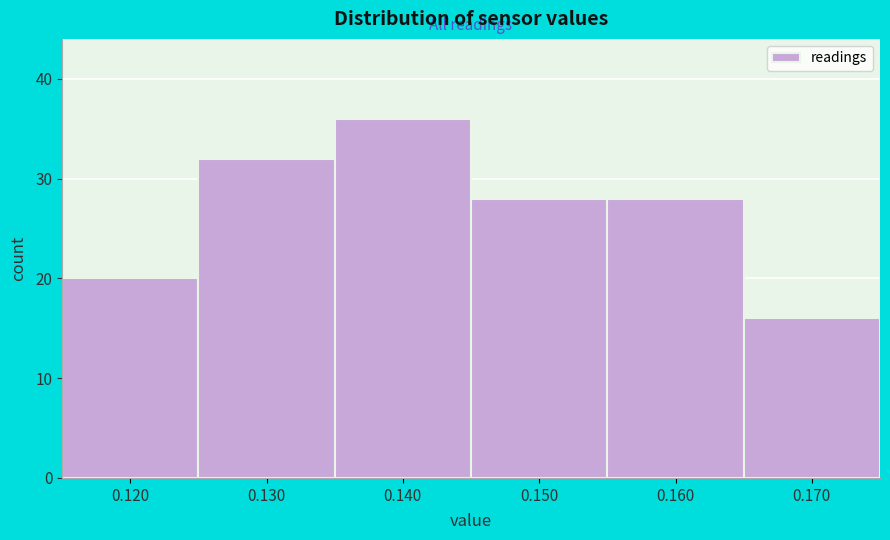

Reading left to right, list every bar in this chart as the range it spans on the x-axis followed by its height. The values are not printed on the chart, so give them approximately, as read against the axis.

0.115 to 0.125: 20
0.125 to 0.135: 32
0.135 to 0.145: 36
0.145 to 0.155: 28
0.155 to 0.165: 28
0.165 to 0.175: 16